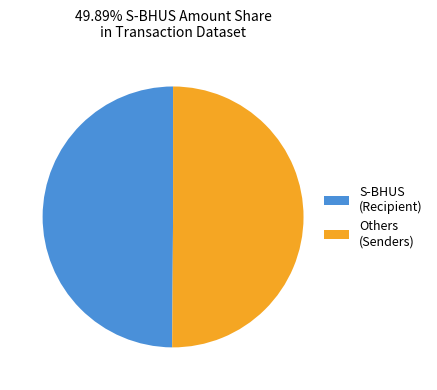

What is the ratio of the value at Others (Senders) to the value at S-BHUS (Recipient)?

1.0